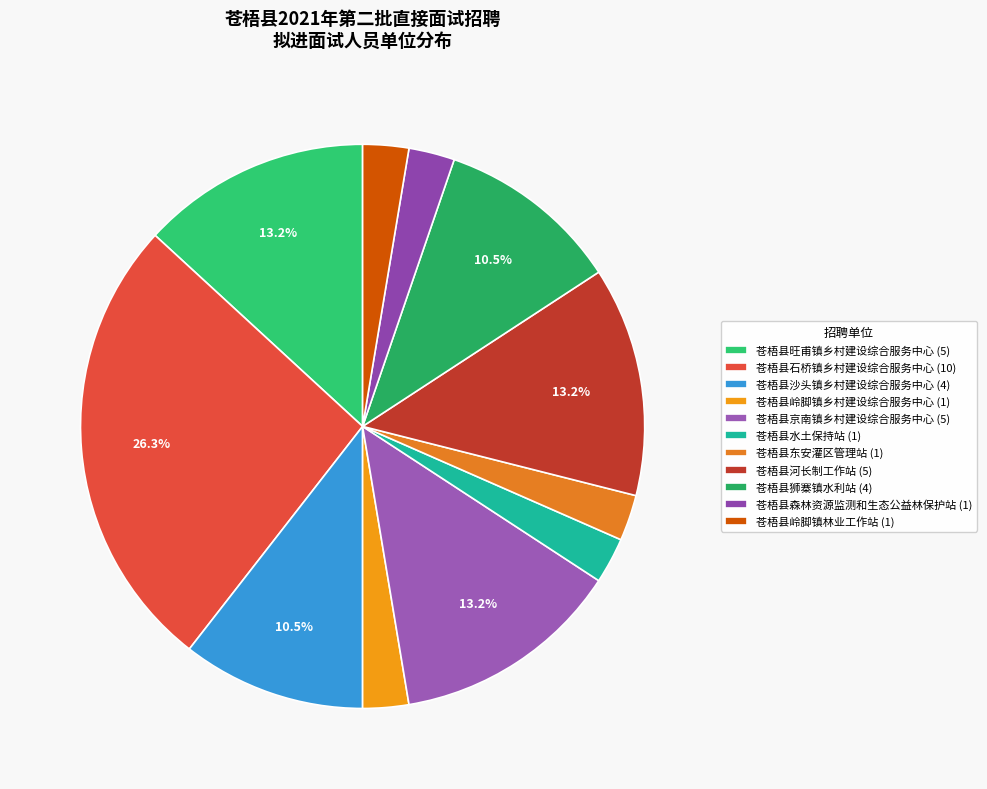

What percentage is the 苍梧县森林资源监测和生态公益林保护站 slice, to the nearest percent?

3%